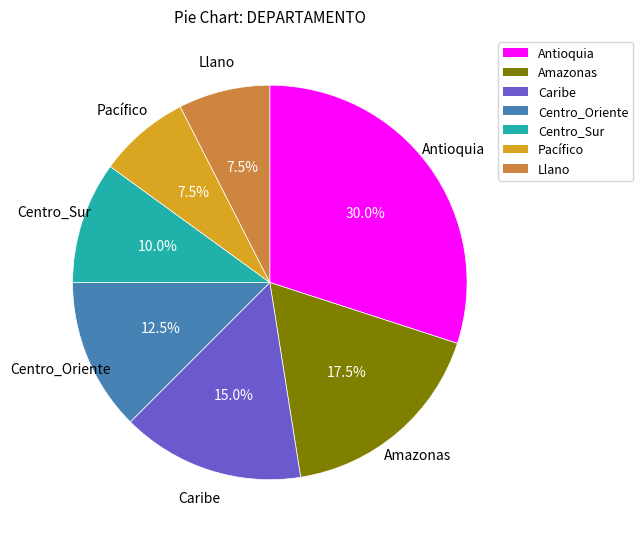

What percentage is NOT represented by Centro_Sur?

90.0%